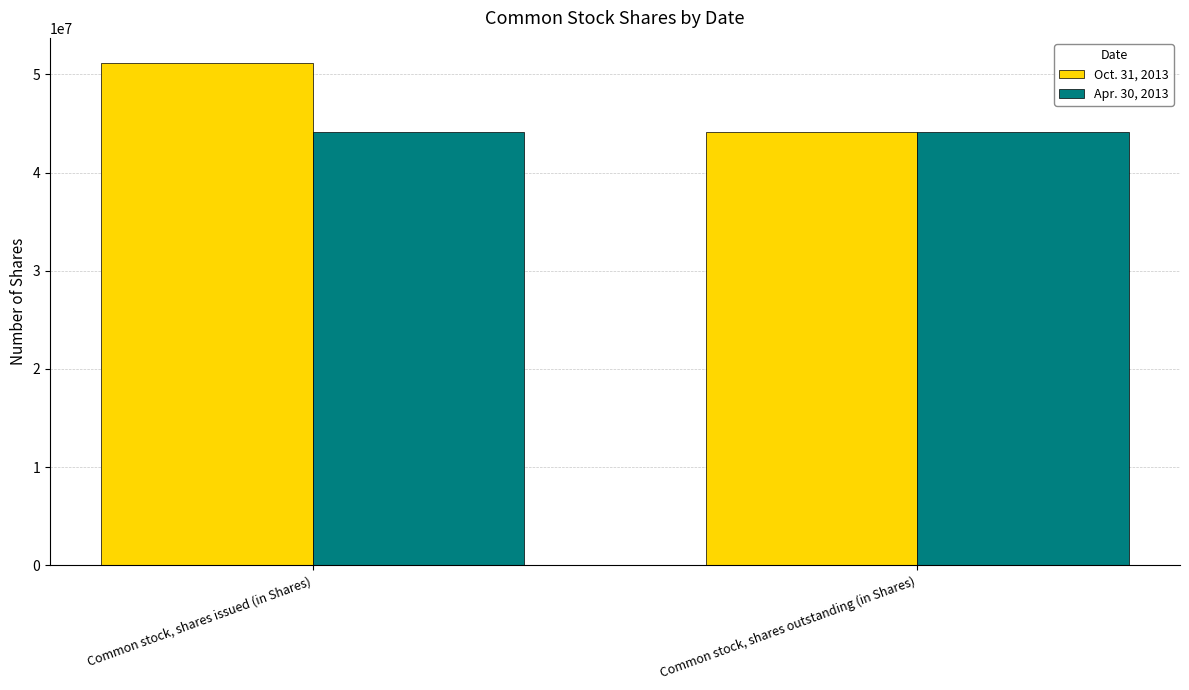

Rank the series by their maximum value, from lowest to highest.

Apr. 30, 2013, Oct. 31, 2013